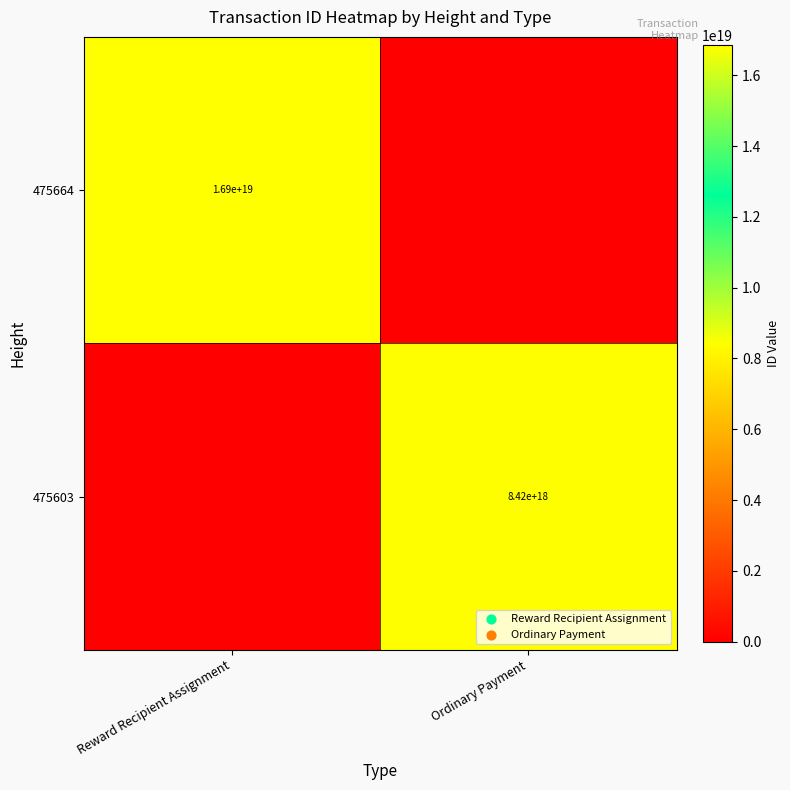

At how many categories does at least one series exceed 3808254177010368512?

2